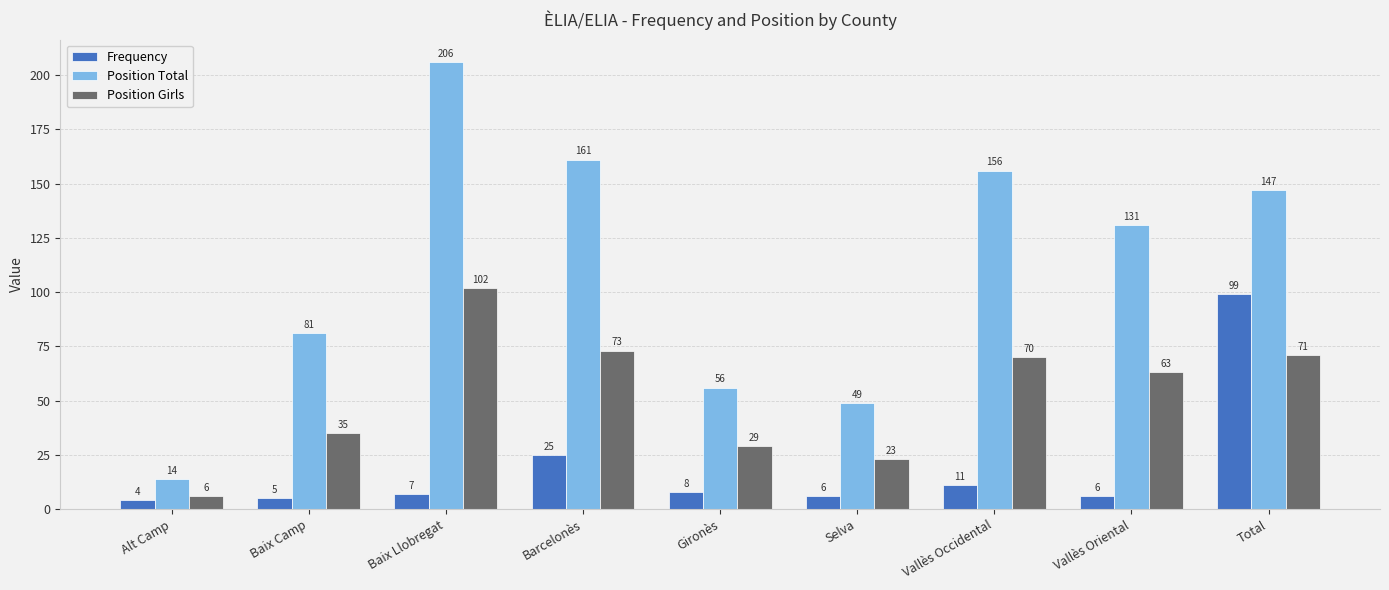

At which label is Position Girls closest to 54?

Vallès Oriental